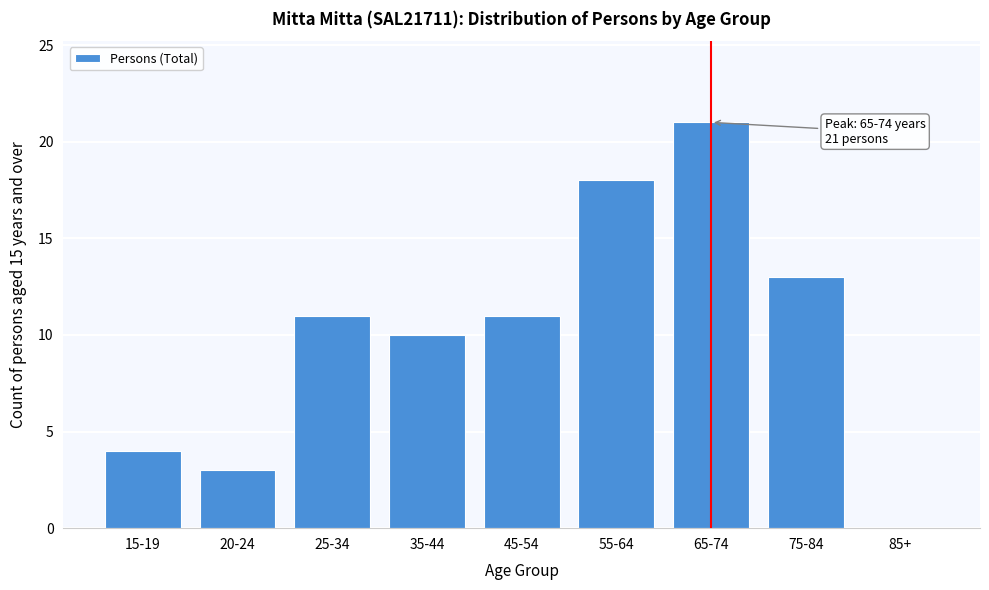

Reading left to right, transcribe all the data shown in this chart.

15-19=4	20-24=3	25-34=11	35-44=10	45-54=11	55-64=18	65-74=21	75-84=13	85+=0